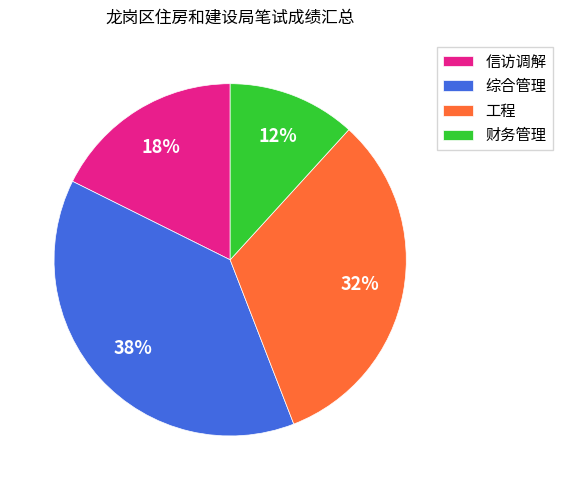

What is the largest slice in the pie chart?

综合管理